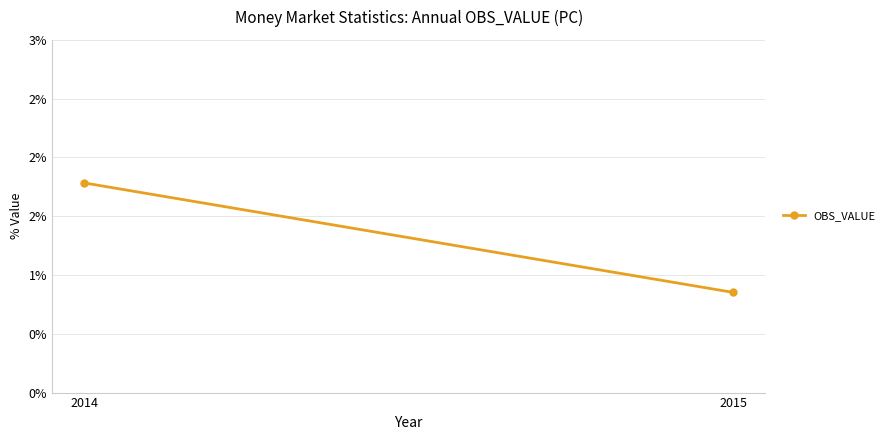

How many values exceed 1?

1